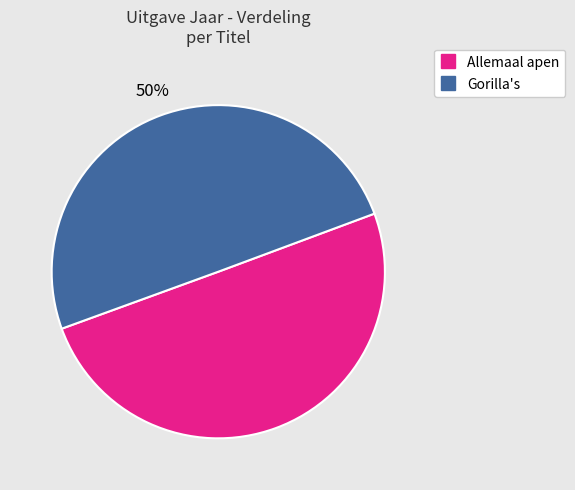

Do Allemaal apen and Gorilla's together represent more than half of the pie?

Yes